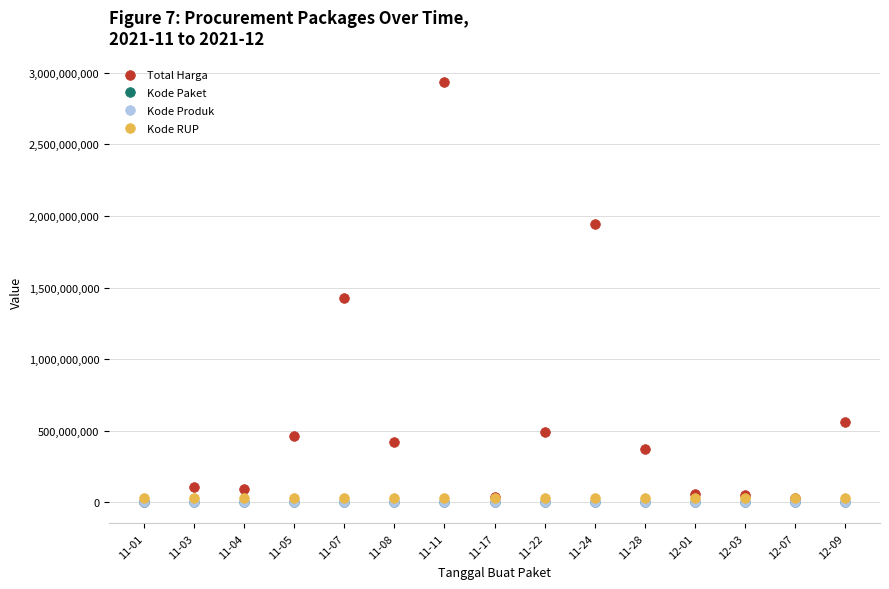

Does the chart have visible grid lines?

Yes